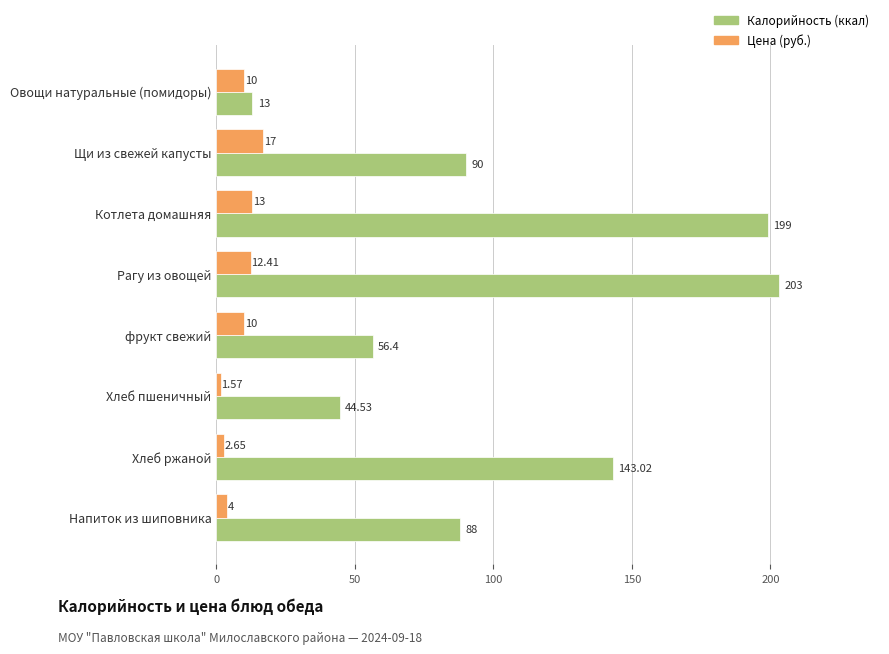

At which category does the chart reach its peak across all series?

Рагу из овощей